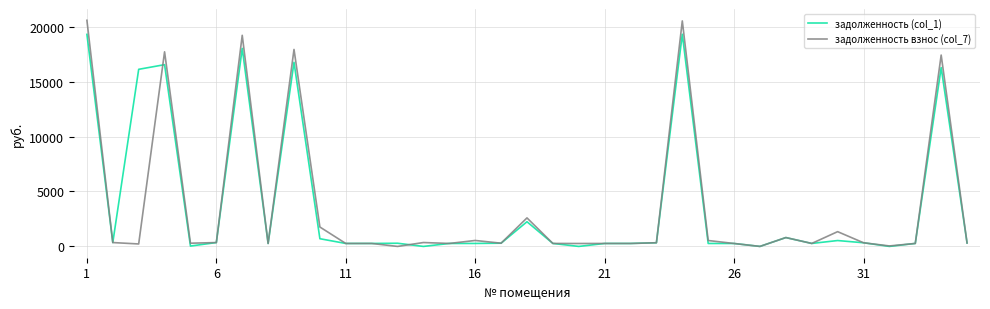

Which series has the widest spread of values?

задолженность взнос (col_7)